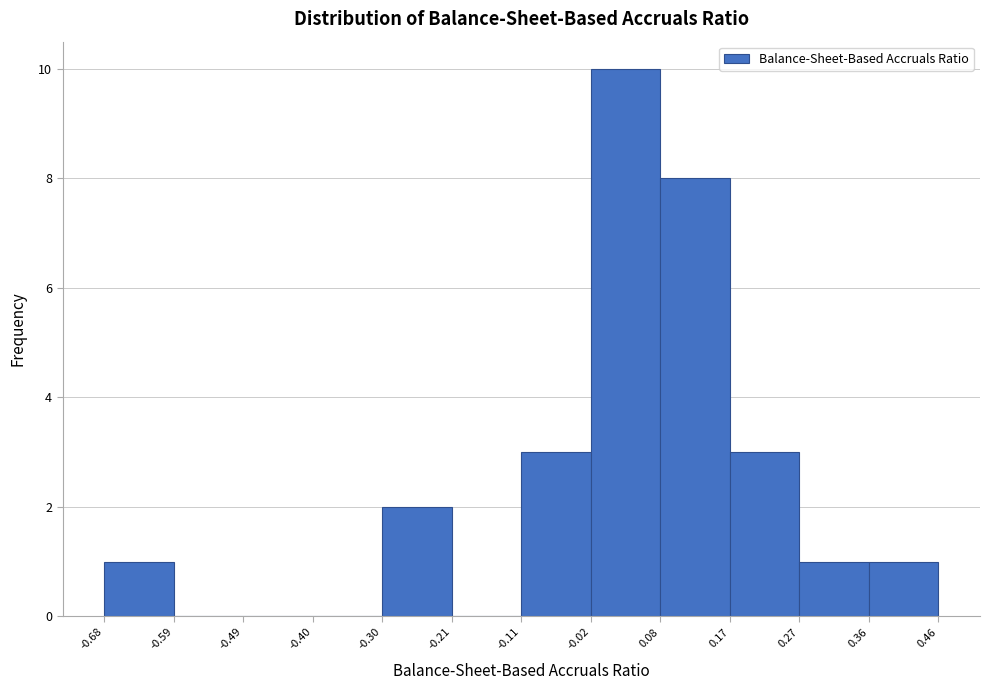

Reading left to right, transcribe this chart: for each bar, give the range it covers on the x-axis and its height. The values are not printed on the chart, so give them approximately, as read against the axis.

-0.68 to -0.59: 1
-0.59 to -0.49: 0
-0.49 to -0.40: 0
-0.40 to -0.30: 0
-0.30 to -0.21: 2
-0.21 to -0.11: 0
-0.11 to -0.02: 3
-0.02 to 0.08: 10
0.08 to 0.17: 8
0.17 to 0.27: 3
0.27 to 0.36: 1
0.36 to 0.46: 1